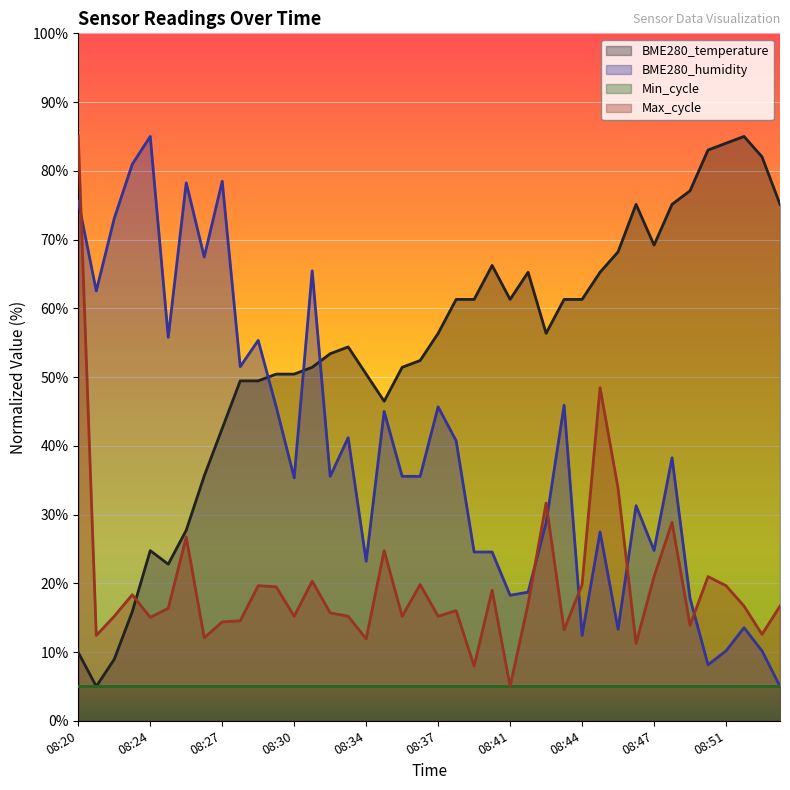

True or false: Min_cycle (line) and BME280_temperature (line) cross at least once.

False